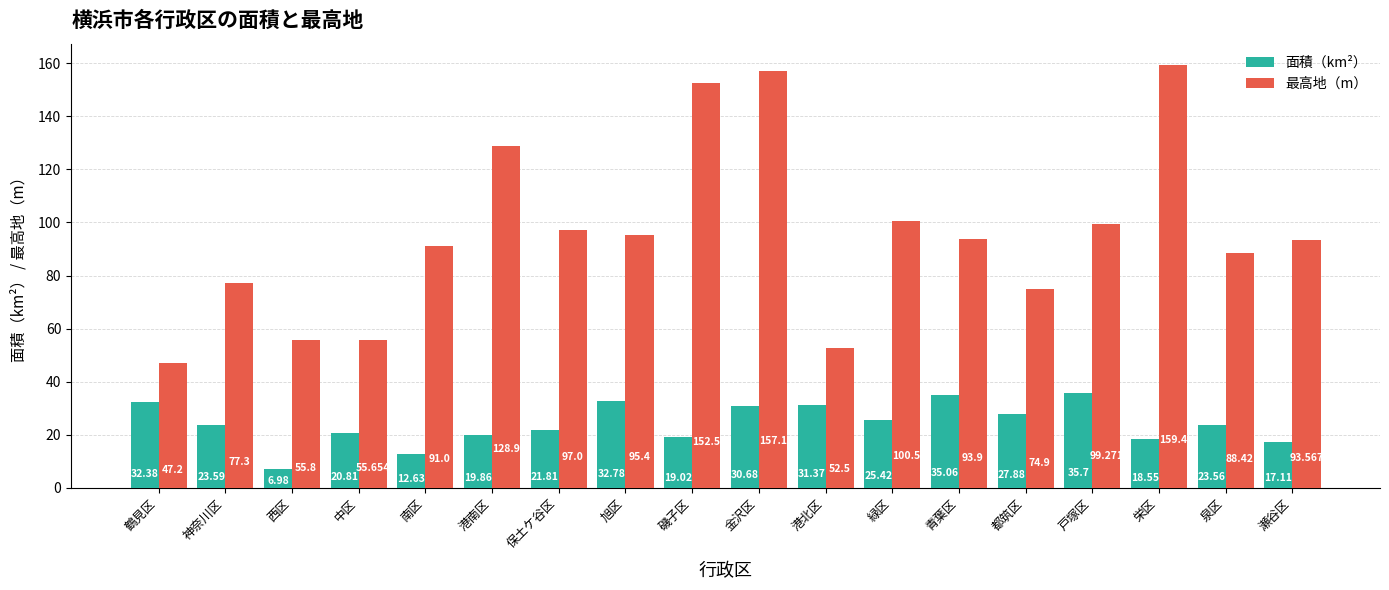

Is the value of 最高地（m） at 金沢区 greater than the value of 面積（km²） at 神奈川区?

Yes